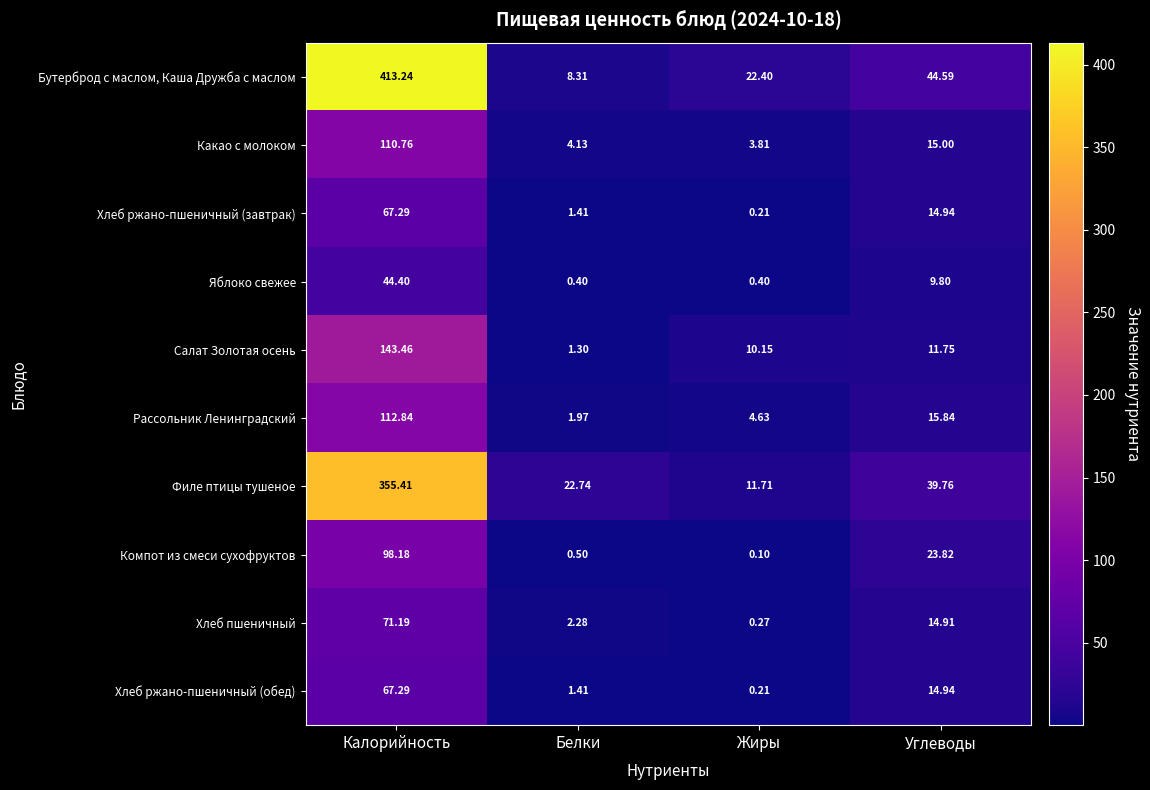

Is the value of Рассольник Ленинградский at Углеводы greater than the value of Яблоко свежее at Углеводы?

Yes